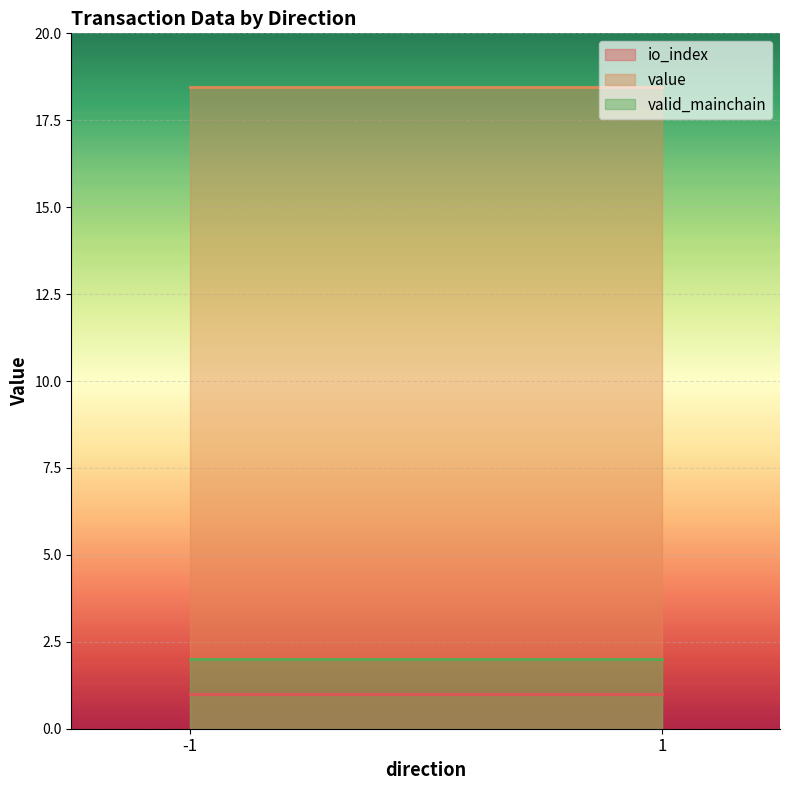

Which category has the lowest value in the value series?

-1